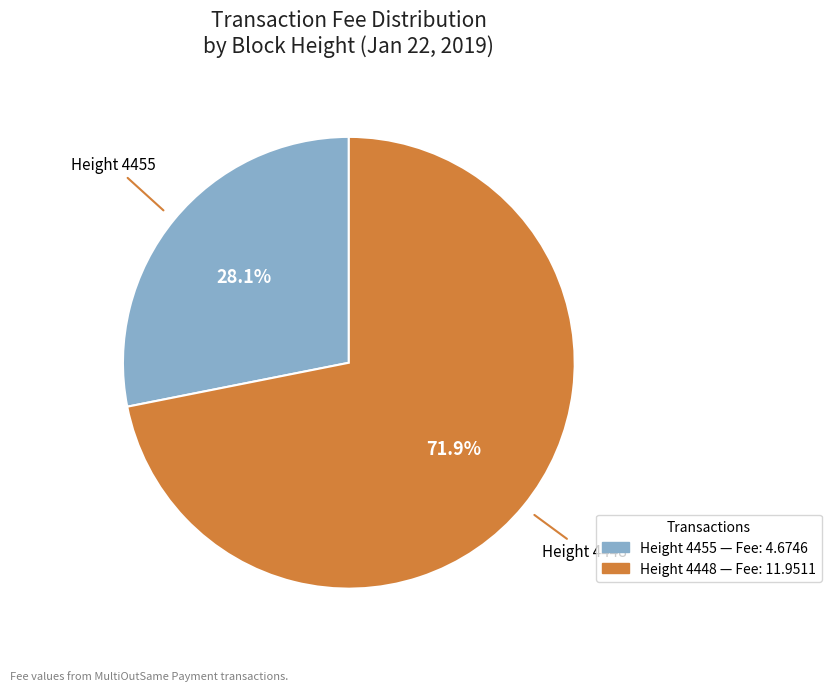

Do Height 4455 and Height 4448 together represent more than half of the pie?

Yes